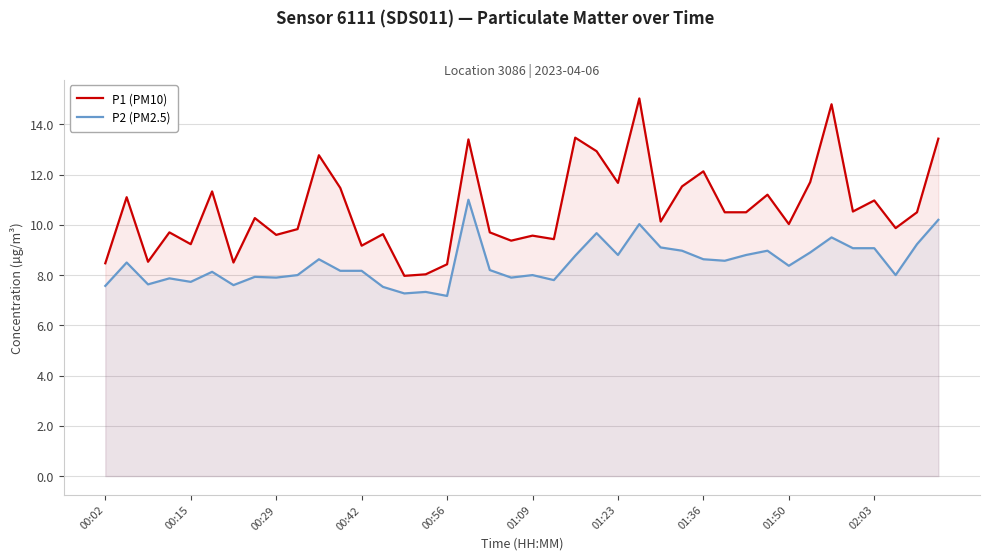

What is the maximum value shown in the chart?

15.0